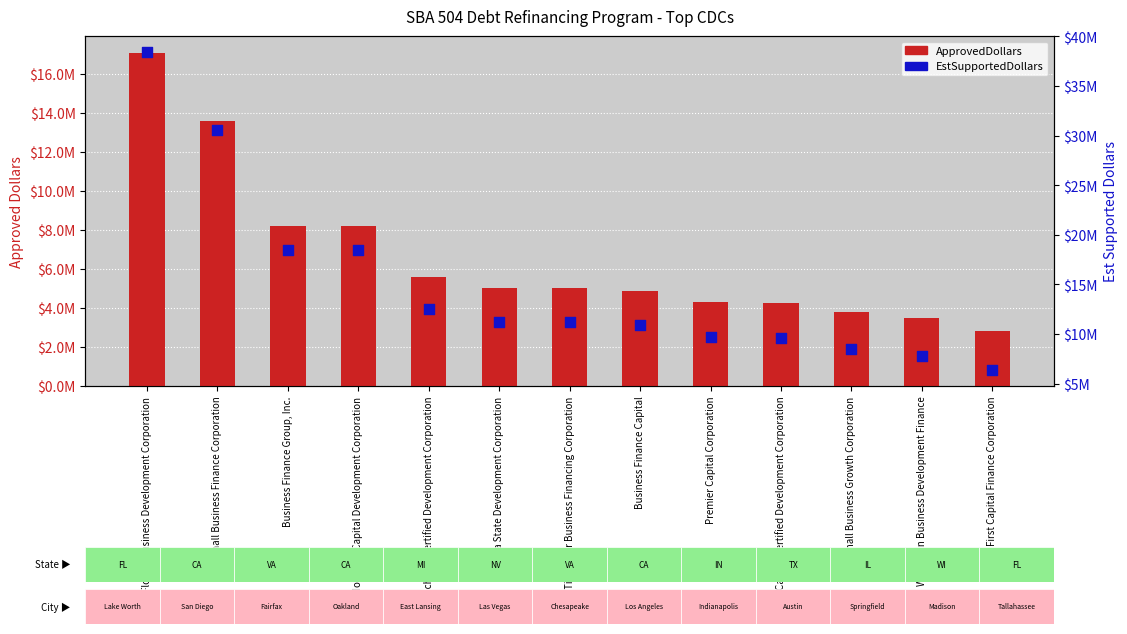

At which category is the sum across all series the highest?

Florida Business Development Corporation